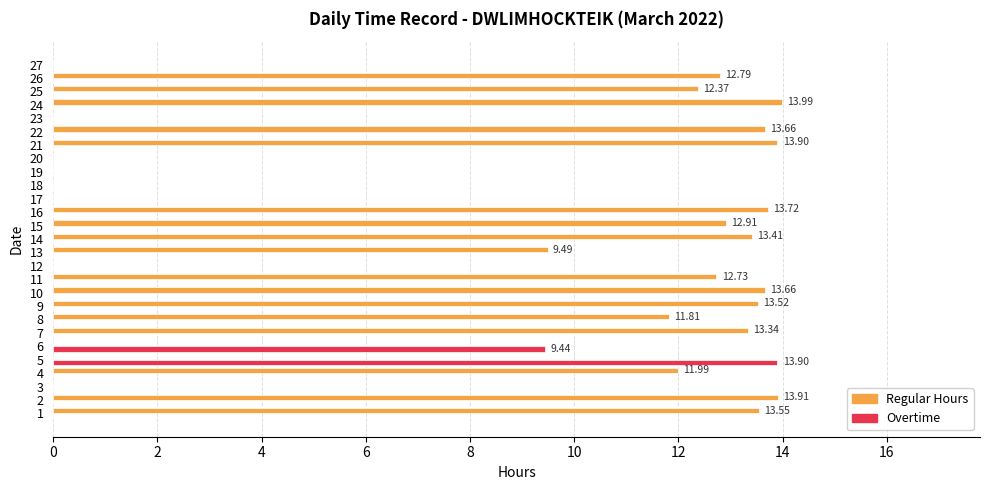

Which series has the largest total across all categories?

Regular Hours